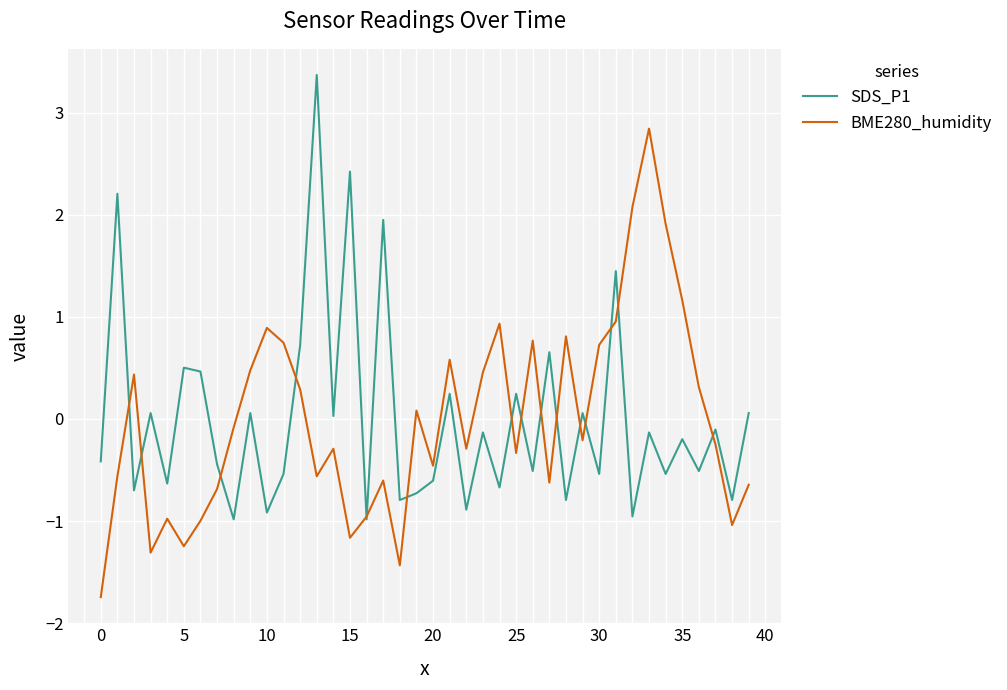

What is the maximum value for SDS_P1?

3.4